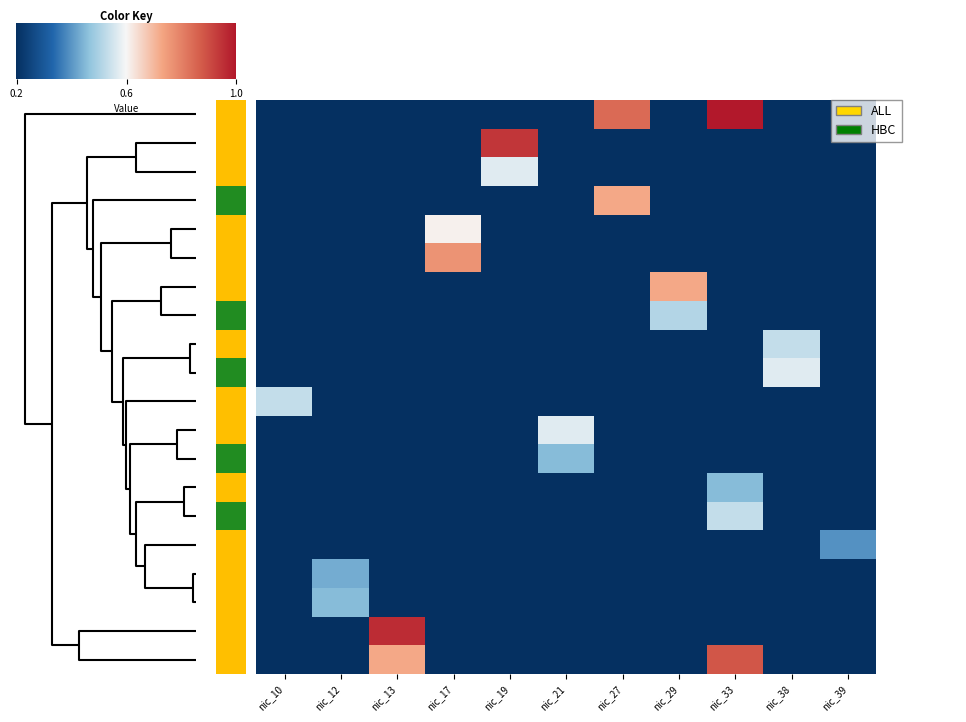

Count the number of data series in this chart.

20